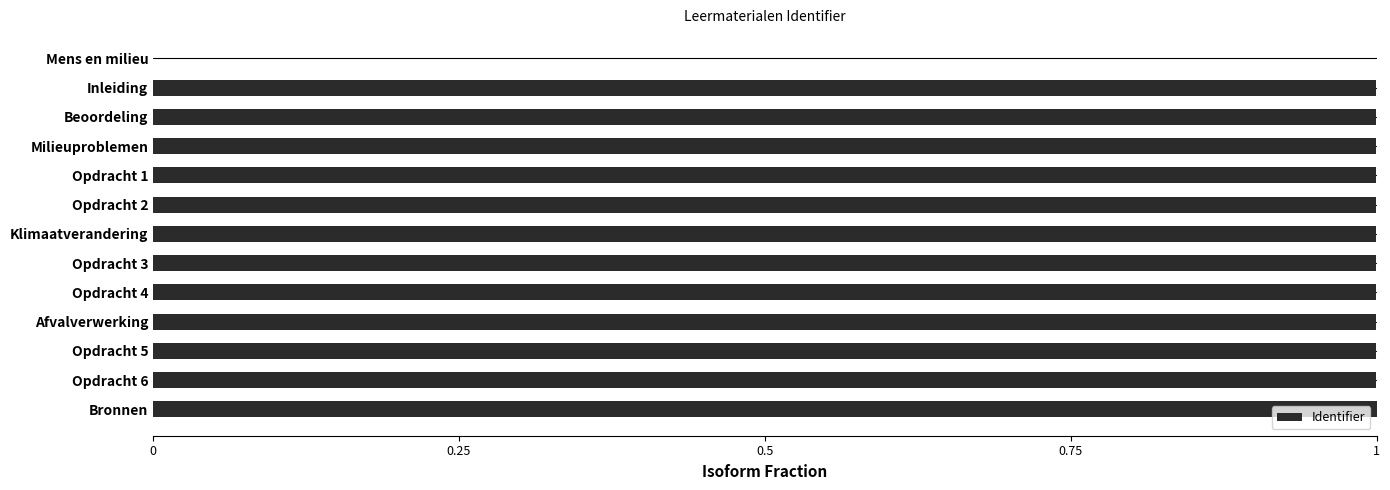

Reading bottom to top, list all the values displayed in this chart.

Bronnen=1.0	Opdracht 6=1.0	Opdracht 5=1.0	Afvalverwerking=1.0	Opdracht 4=1.0	Opdracht 3=1.0	Klimaatverandering=1.0	Opdracht 2=1.0	Opdracht 1=1.0	Milieuproblemen=1.0	Beoordeling=1.0	Inleiding=1.0	Mens en milieu=0.0